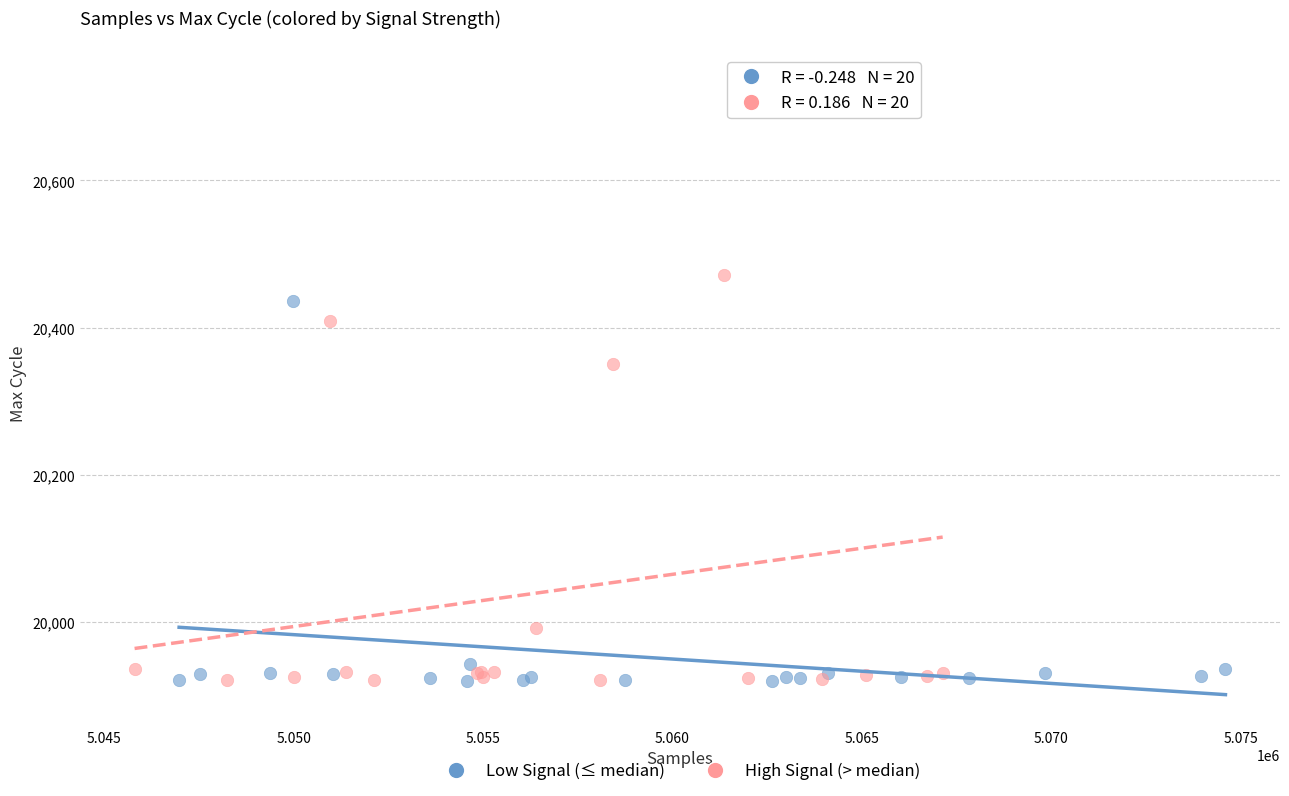

Which series has the widest spread of Y values?

High Signal (> median)